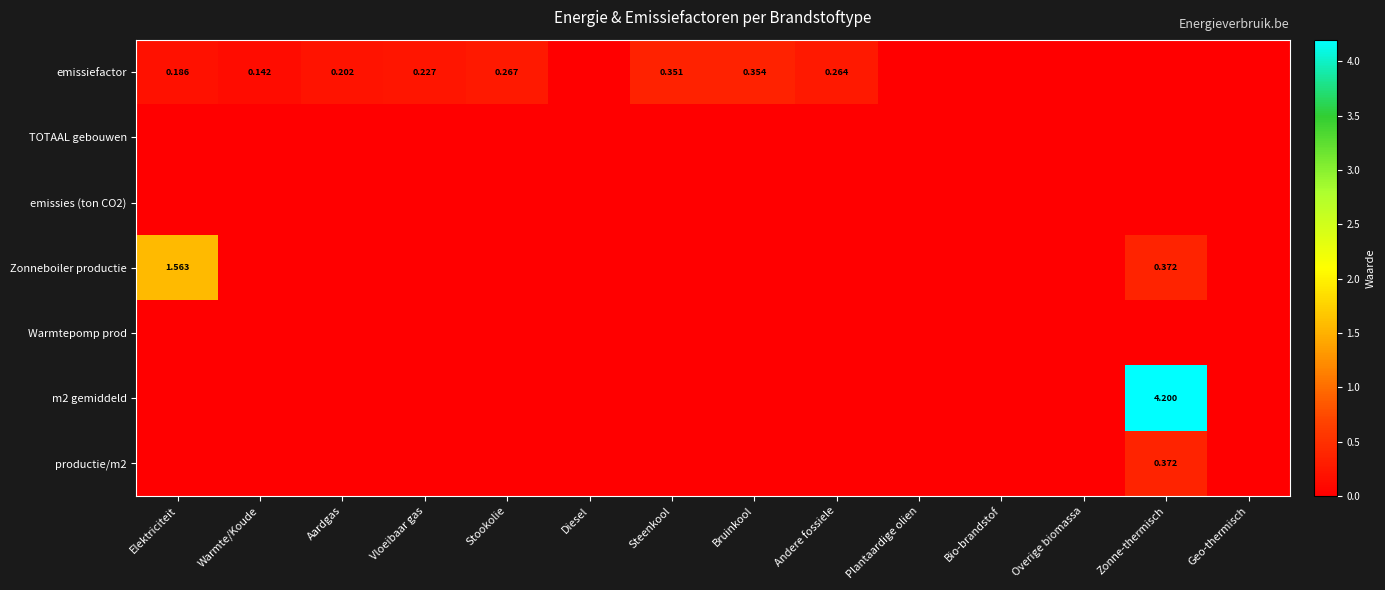

The Zonneboiler productie series shows 0.8 at Bio-brandstof. True or false?

False